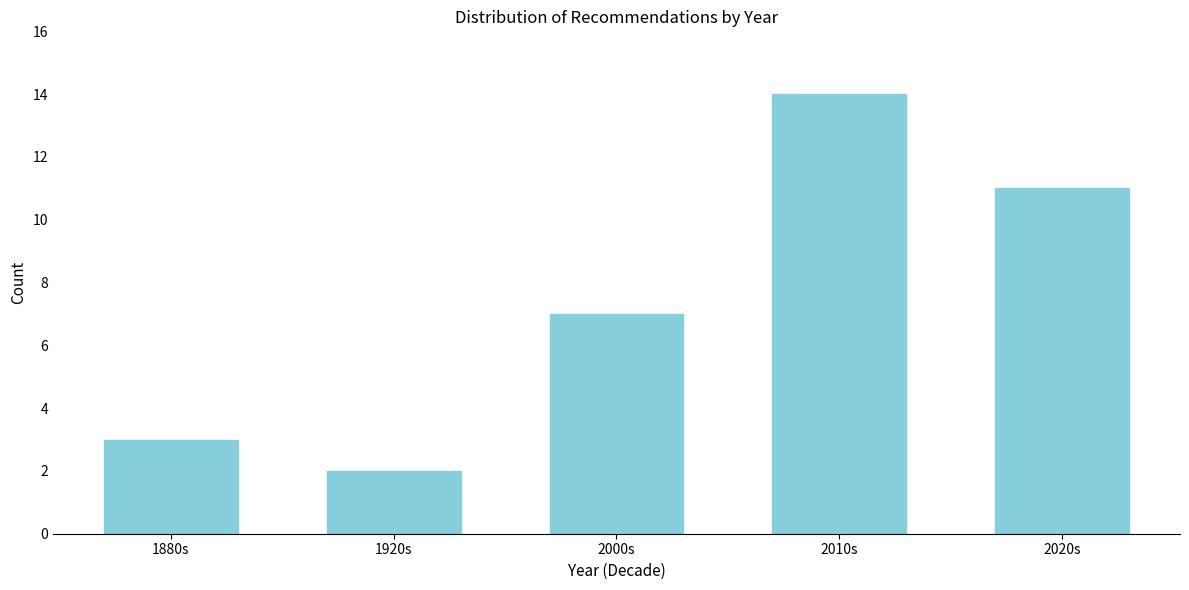

Reading left to right, extract all data points from this chart.

3	2	7	14	11